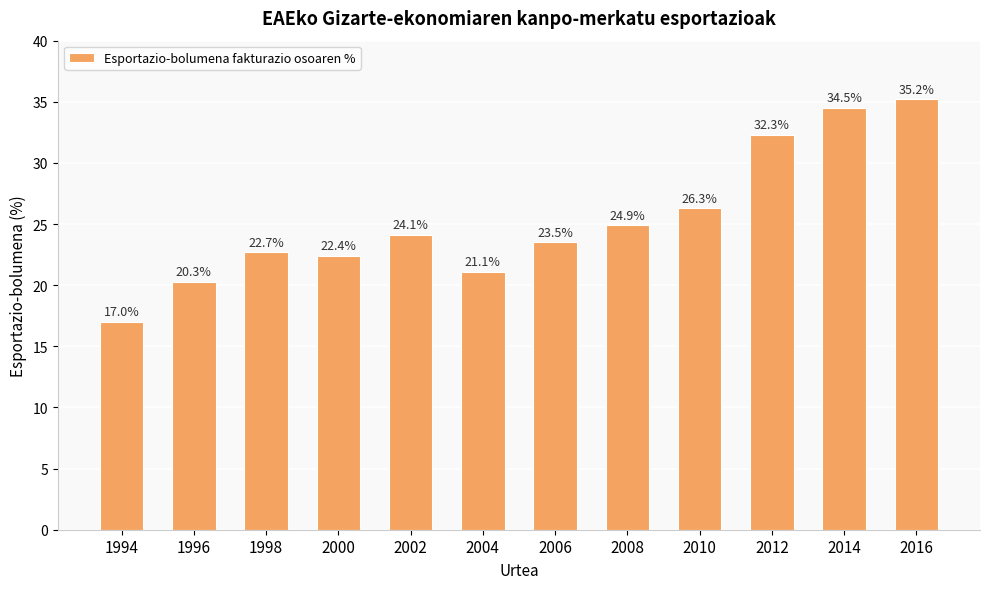

Rank the categories by value from highest to lowest.

2016, 2014, 2012, 2010, 2008, 2002, 2006, 1998, 2000, 2004, 1996, 1994